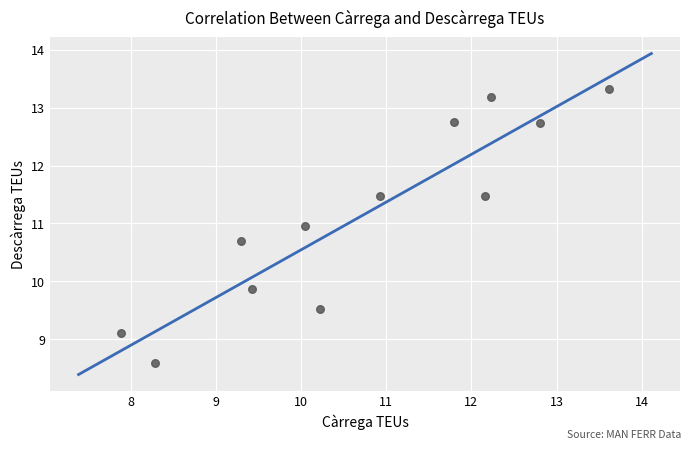

What is the average X value?

10.7